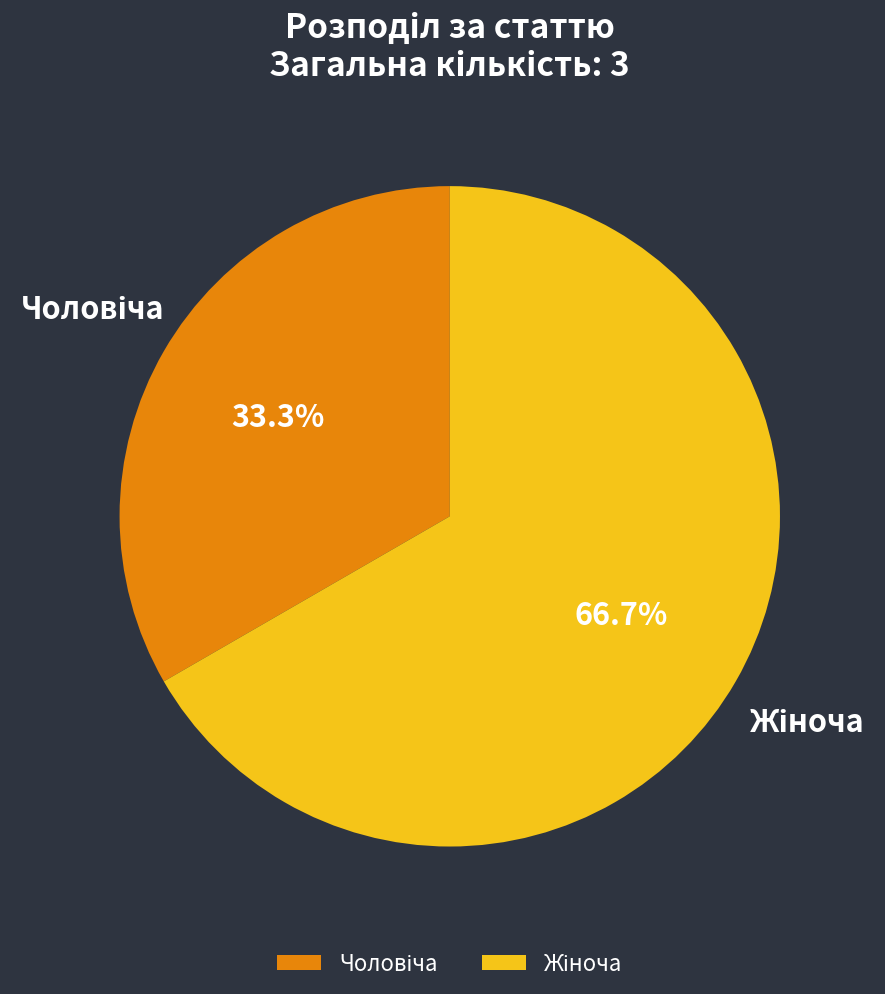

Is there a majority slice in this chart?

Yes